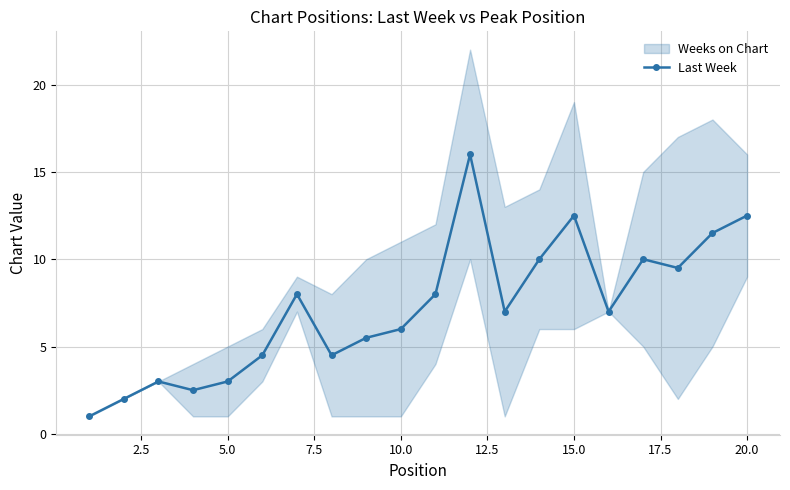

What is the difference between the maximum and minimum values?

15.0